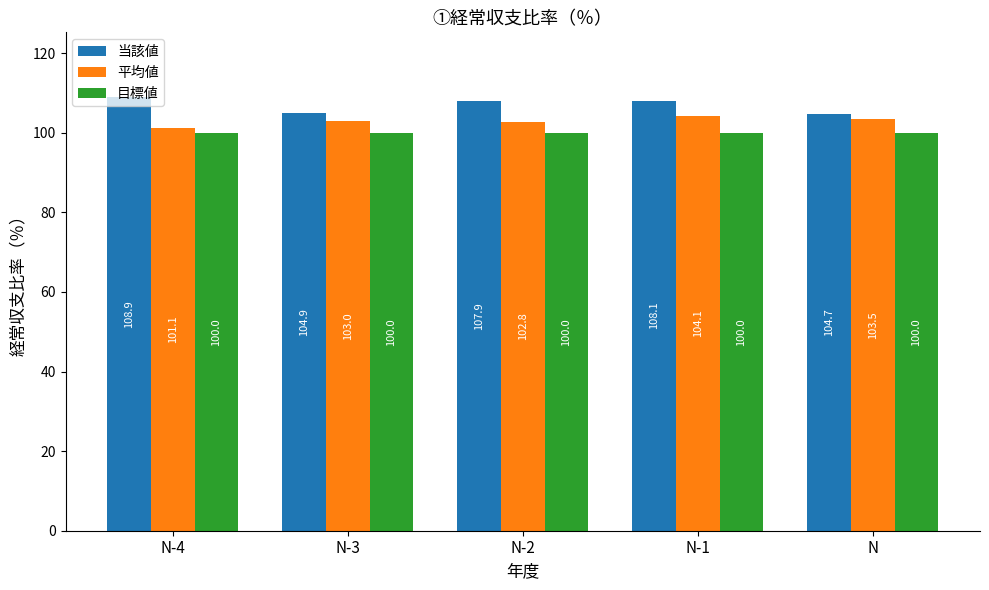

What is the difference between the second highest and second lowest values in the 当該値 series?

3.2